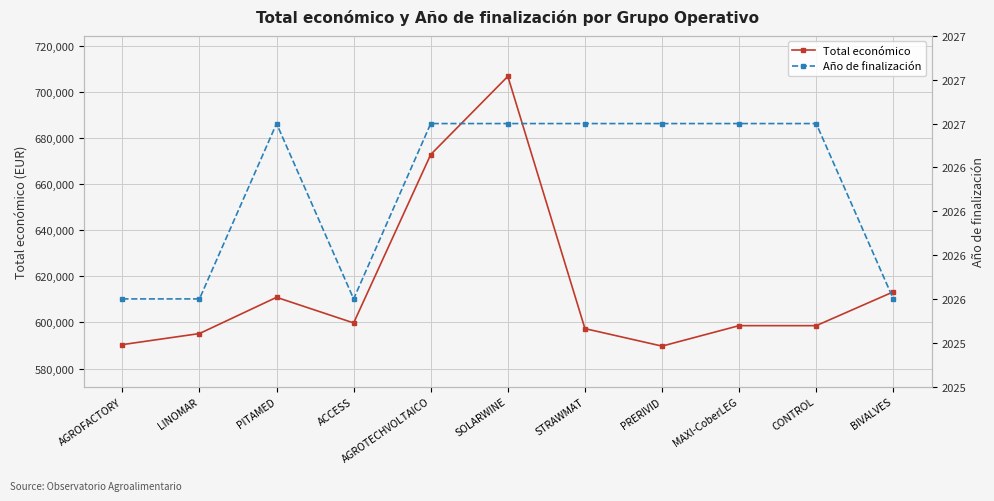

Rank the series at PITAMED from lowest to highest value.

Año de finalización, Total económico